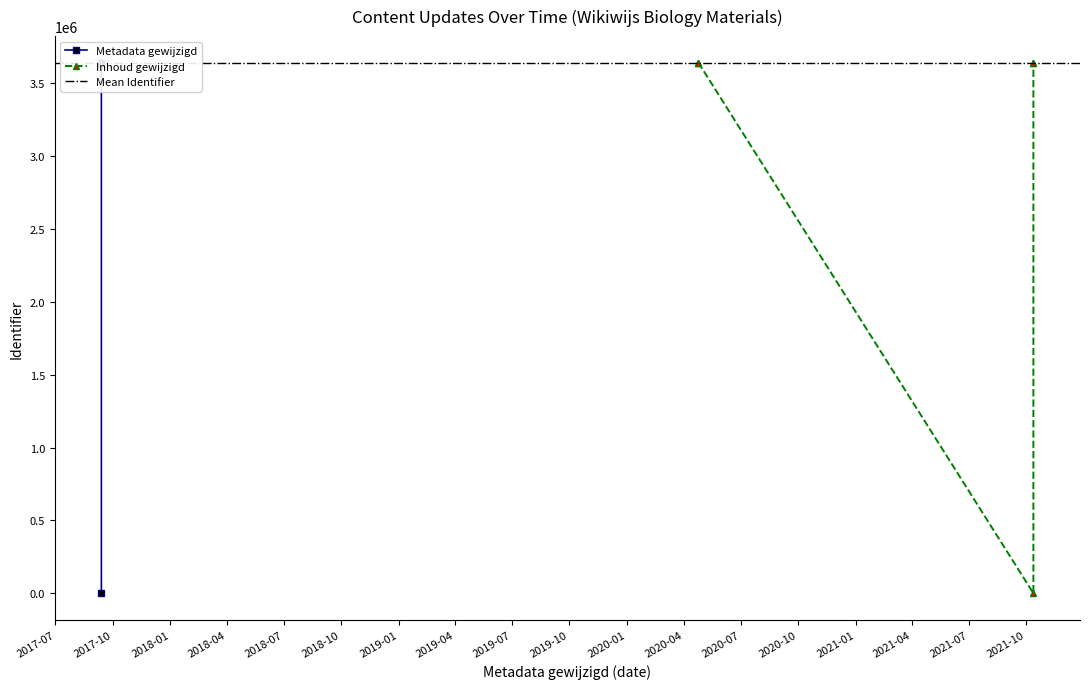

What is the difference between the maximum and minimum values?

3640222